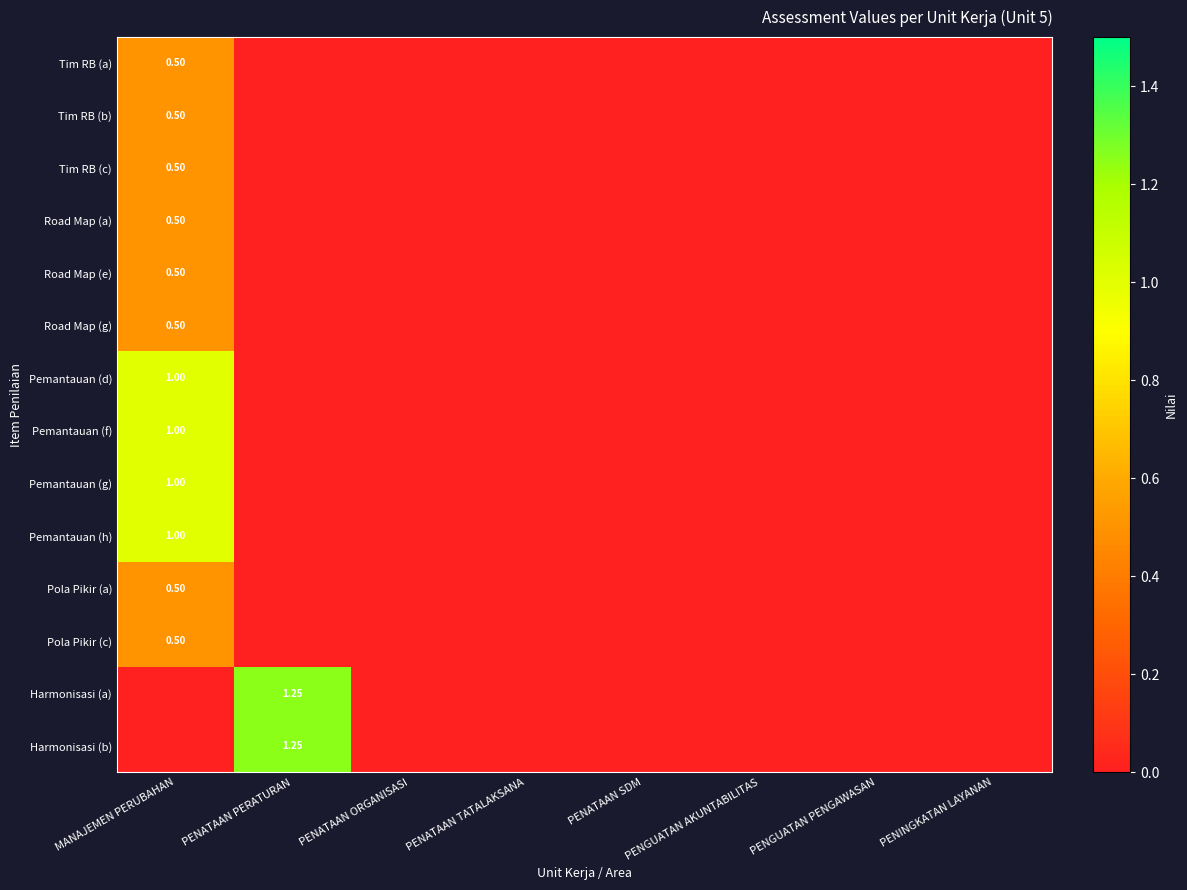

Which series has the largest range (max minus min)?

Harmonisasi (a)